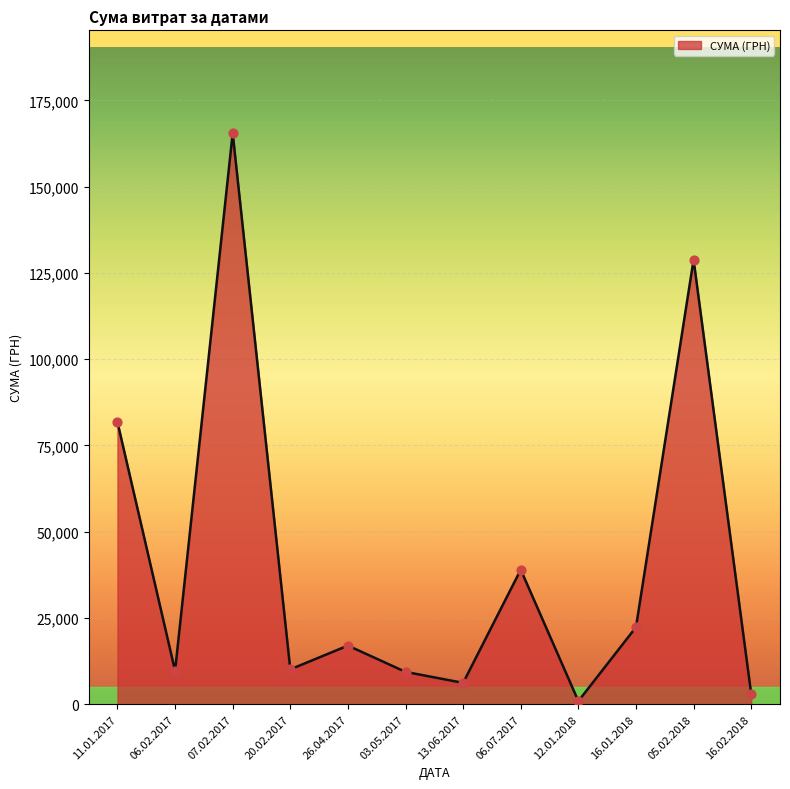

Between 13.06.2017 and 12.01.2018, which is larger?

13.06.2017